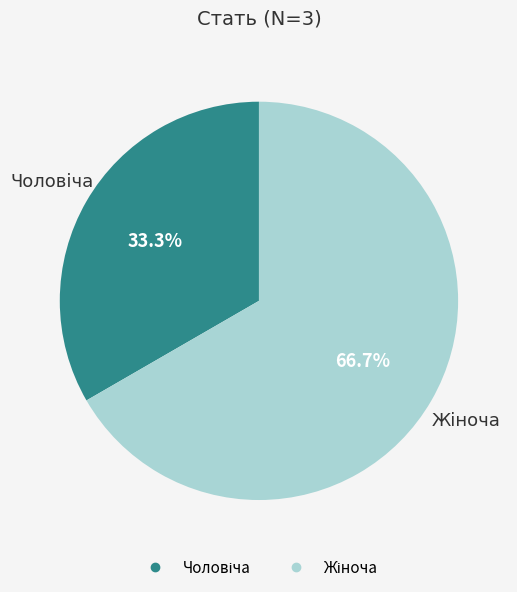

How many segments does this pie chart have?

2